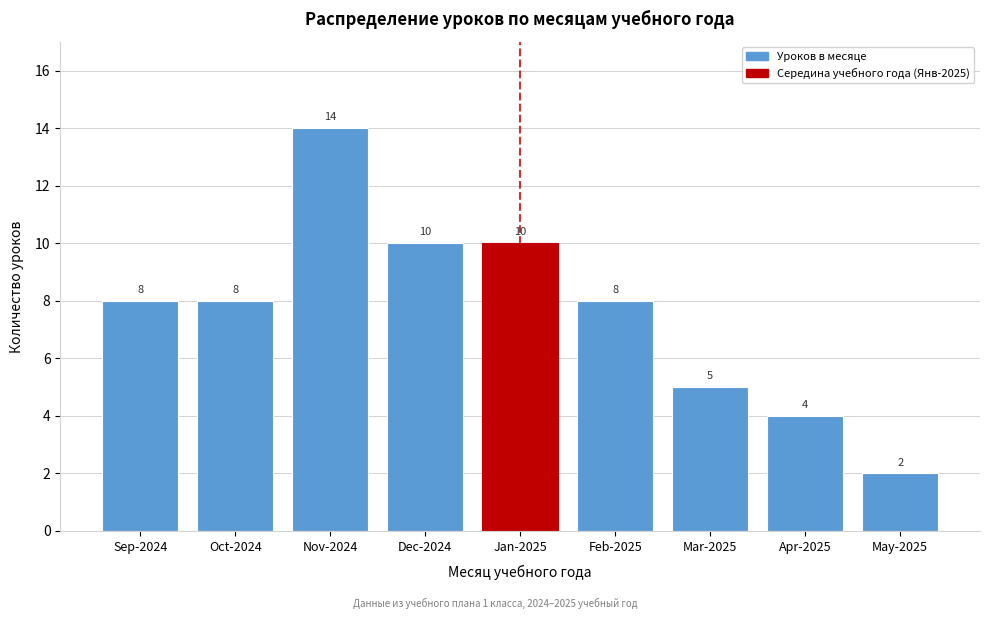

Reading left to right, list all the values displayed in this chart.

8	8	14	10	10	8	5	4	2